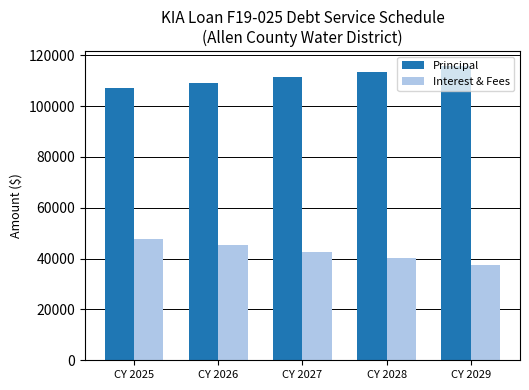

What is the highest value of the Principal series?

115790.7